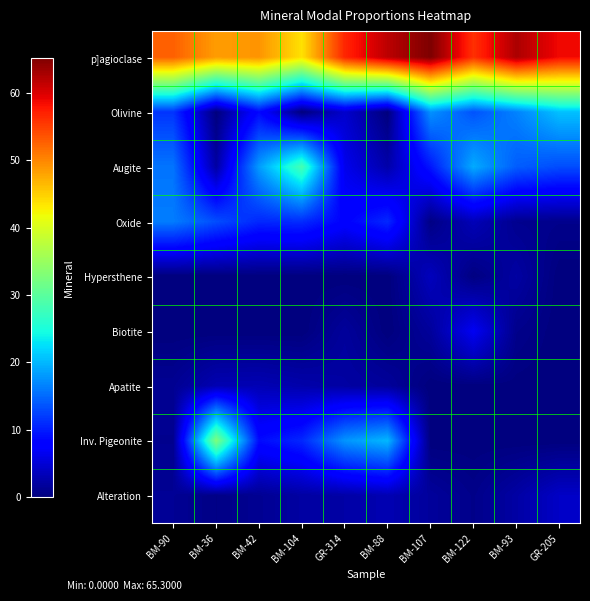

At how many categories does at least one series exceed 30?

10